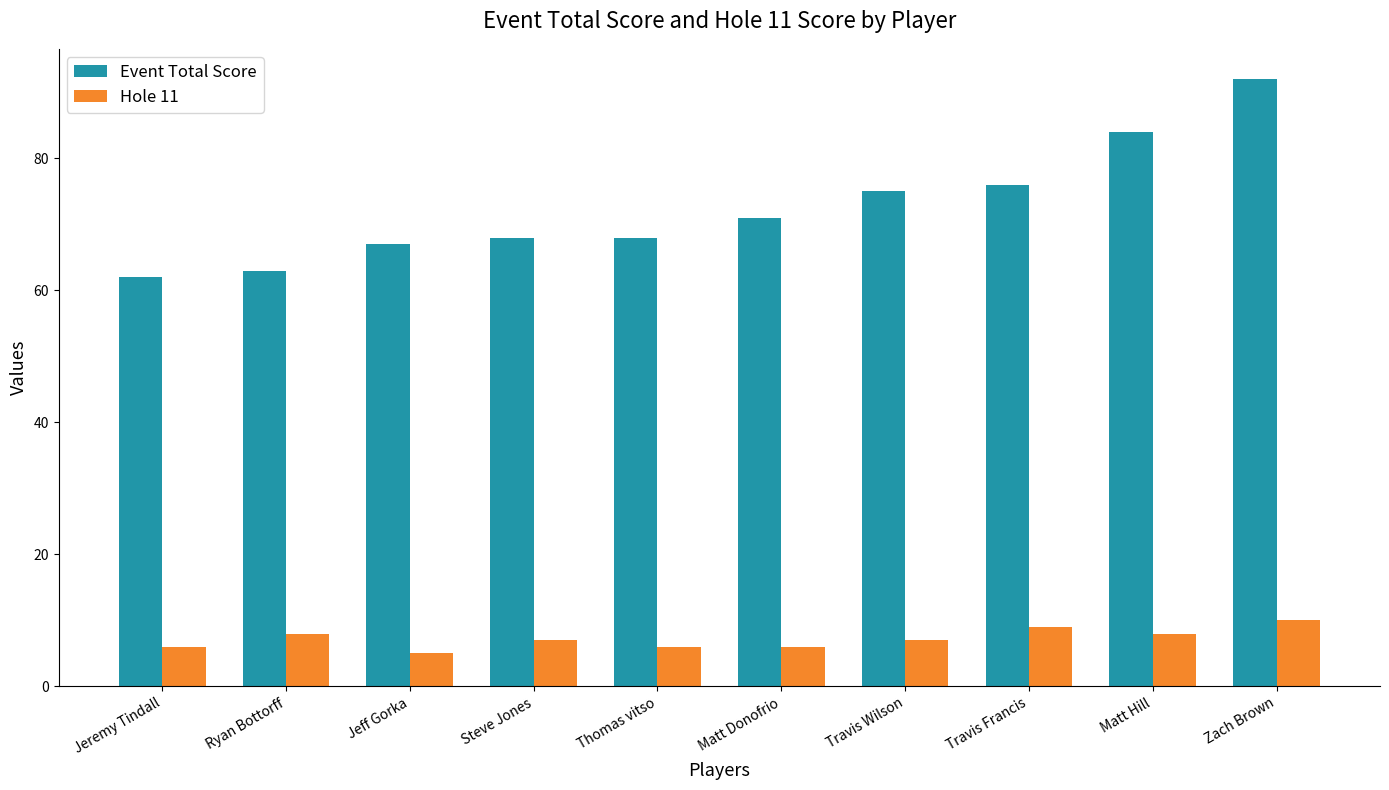

Rank the series at Travis Francis from highest to lowest value.

Event Total Score, Hole 11